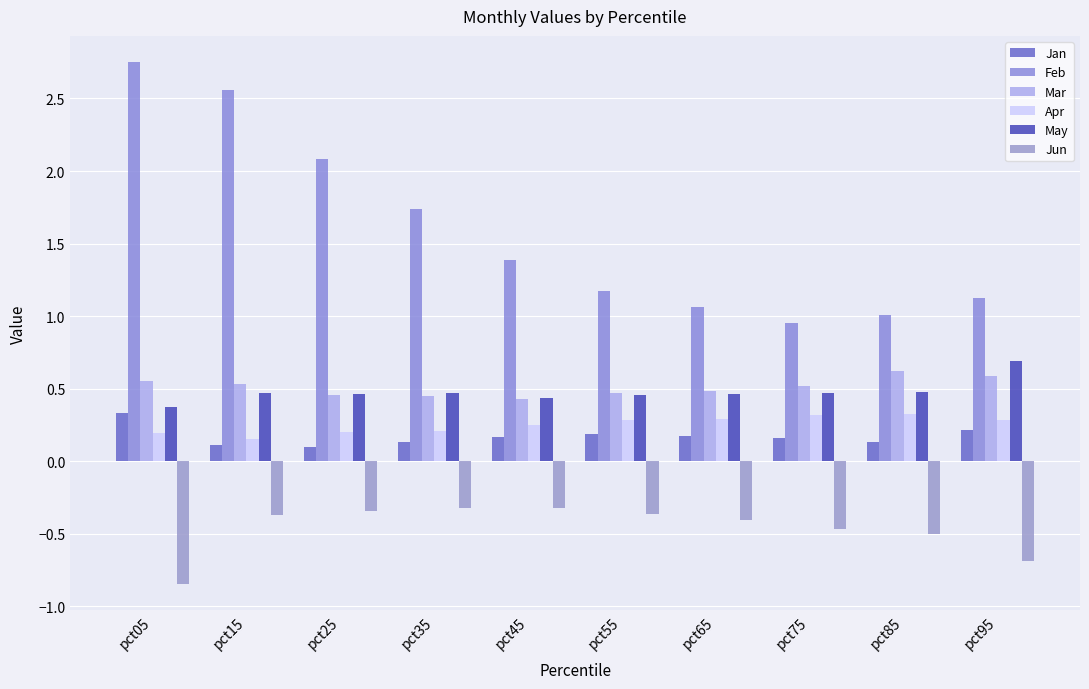

What is the minimum value shown in the chart?

-0.8